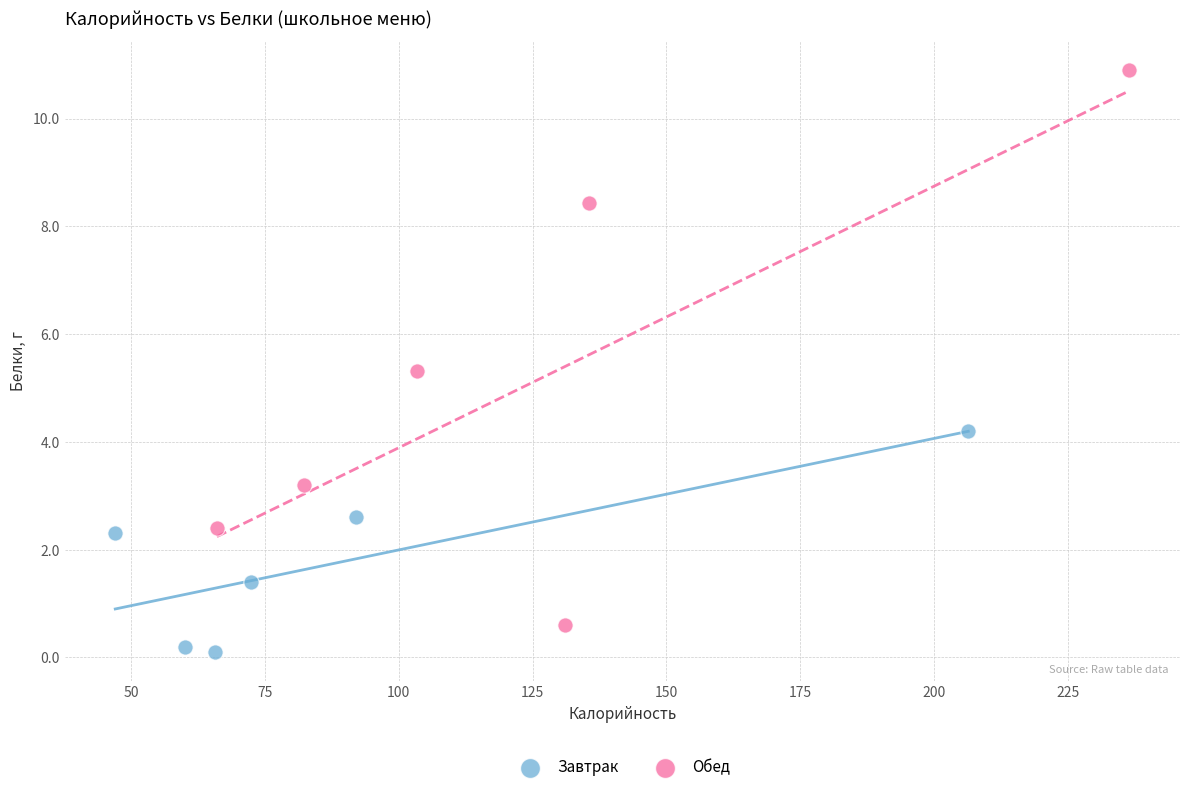

Which series has the widest spread of Y values?

Обед